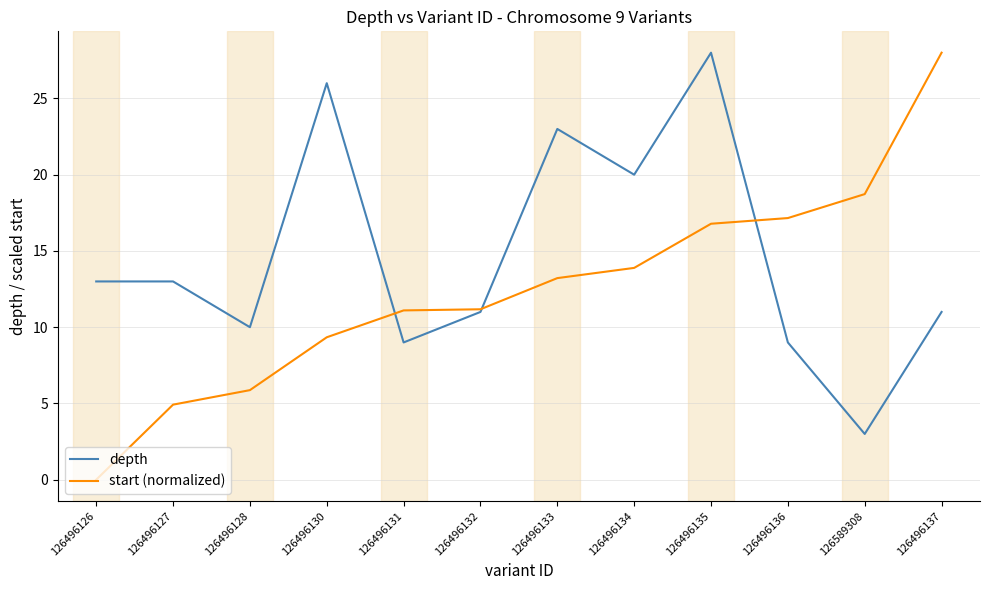

What position from the left is 126496134?

8